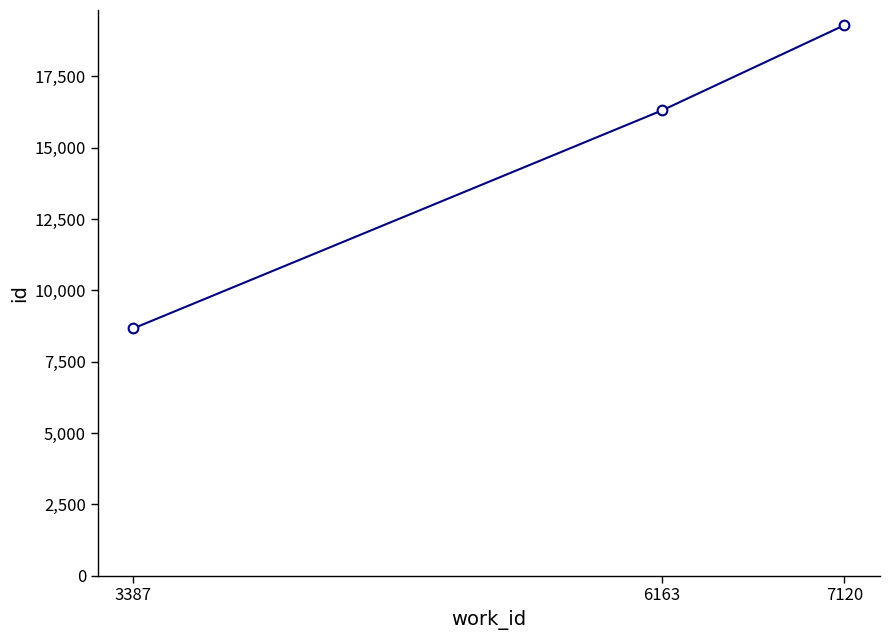

The value at 3387 is 14103. True or false?

False